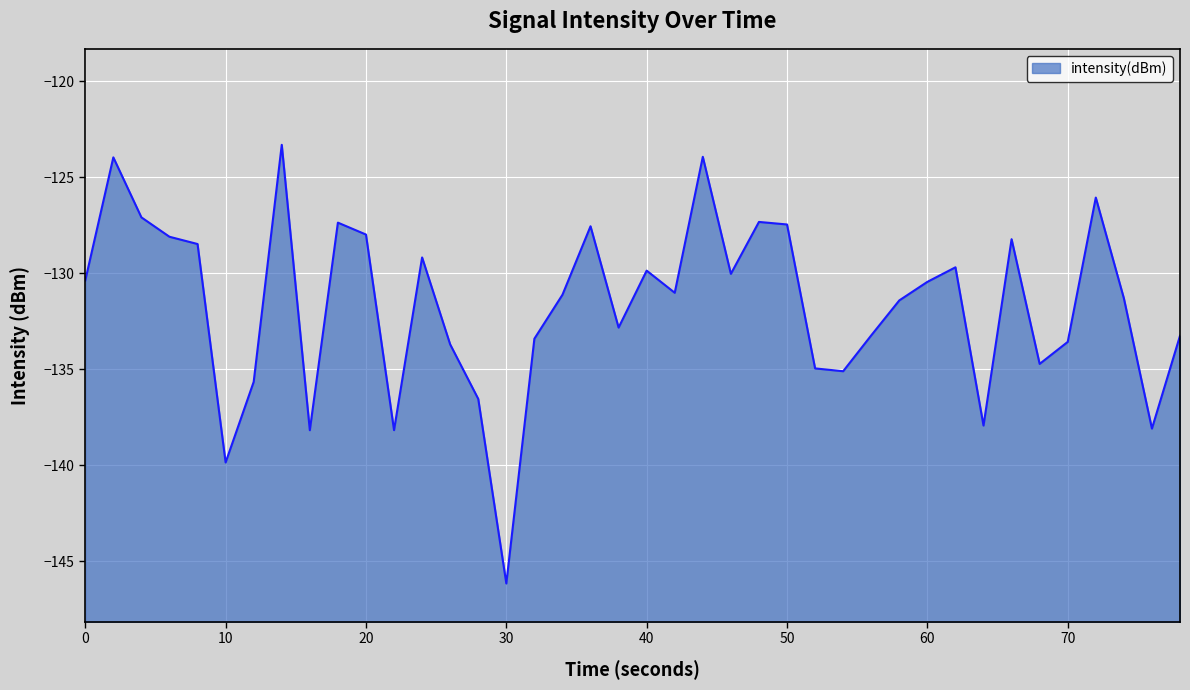

Reading left to right, list all the values displayed in this chart.

-130.4	-124.0	-127.1	-128.1	-128.5	-139.8	-135.6	-123.3	-138.2	-127.4	-128.0	-138.2	-129.2	-133.7	-136.5	-146.1	-133.4	-131.1	-127.5	-132.8	-129.9	-131.0	-123.9	-130.0	-127.3	-127.4	-134.9	-135.1	-133.2	-131.4	-130.4	-129.7	-137.9	-128.2	-134.7	-133.6	-126.0	-131.3	-138.1	-133.2